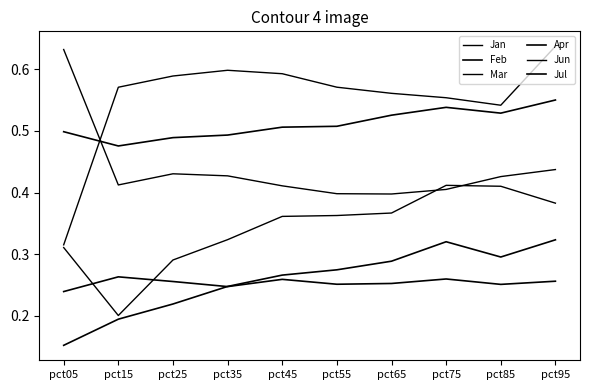

Which category has the highest value in the Jul series?

pct95